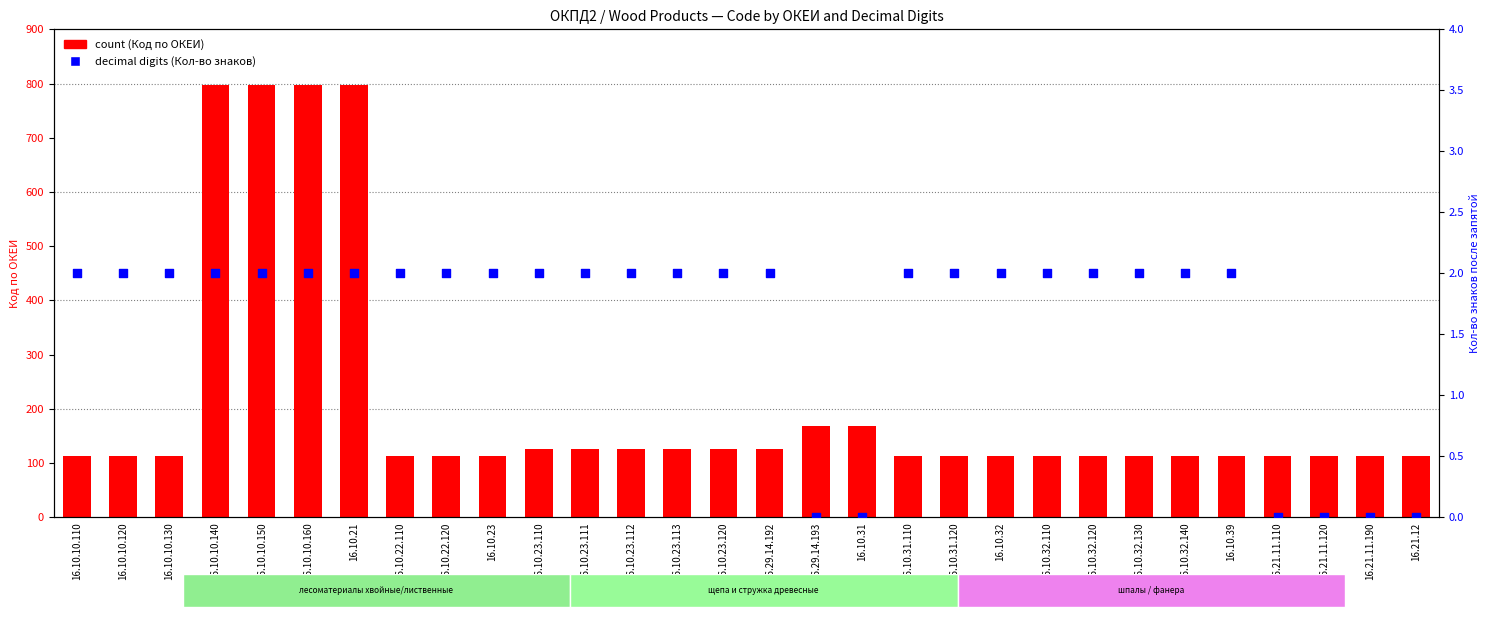

Which series contains the lowest Y value?

decimal digits